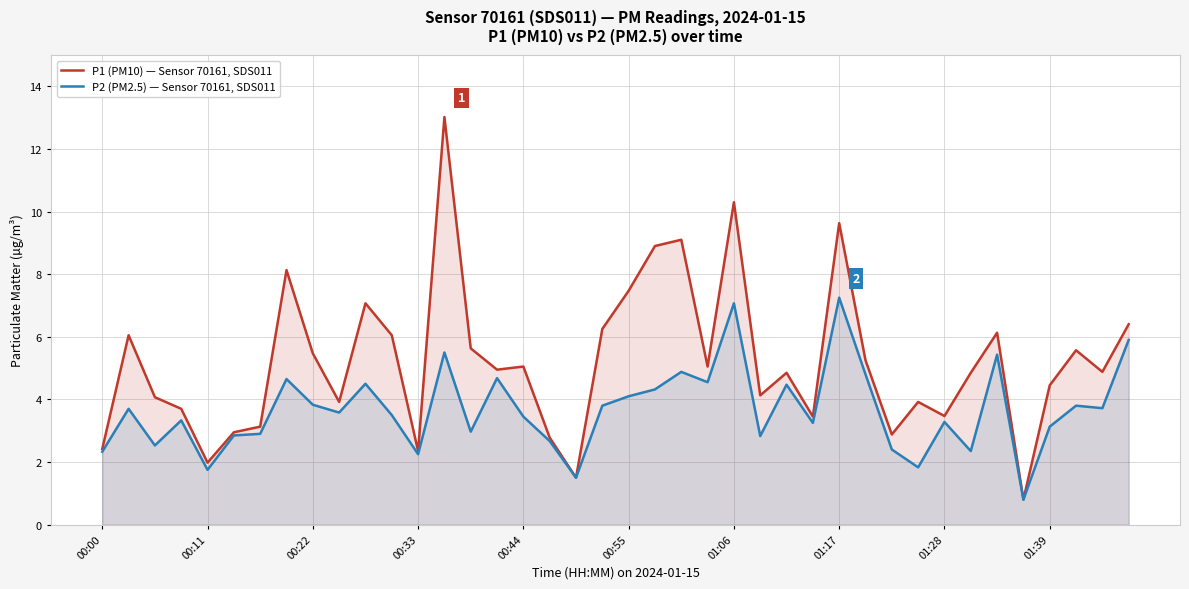

True or false: P2 (PM2.5) — Sensor 70161, SDS011 and P1 (PM10) — Sensor 70161, SDS011 intersect in this chart.

False